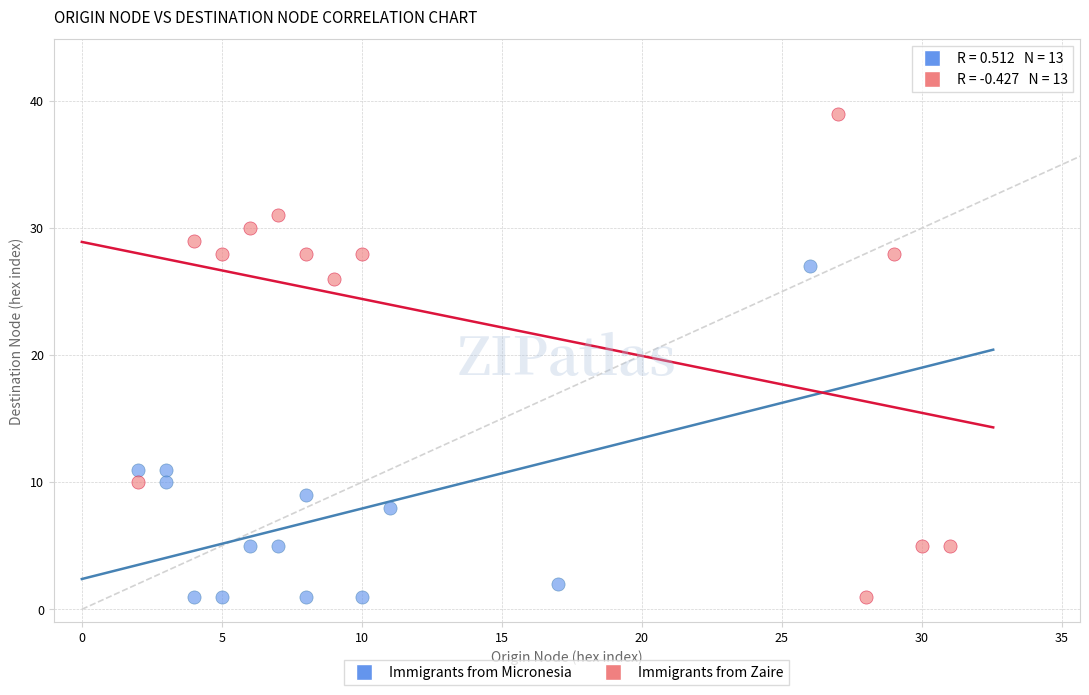

Which series contains the highest Y value?

Immigrants from Zaire